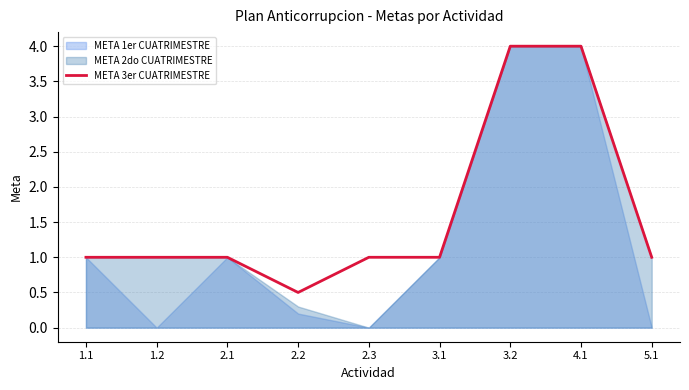

What is the lowest value of the META 3er CUATRIMESTRE series?

0.5